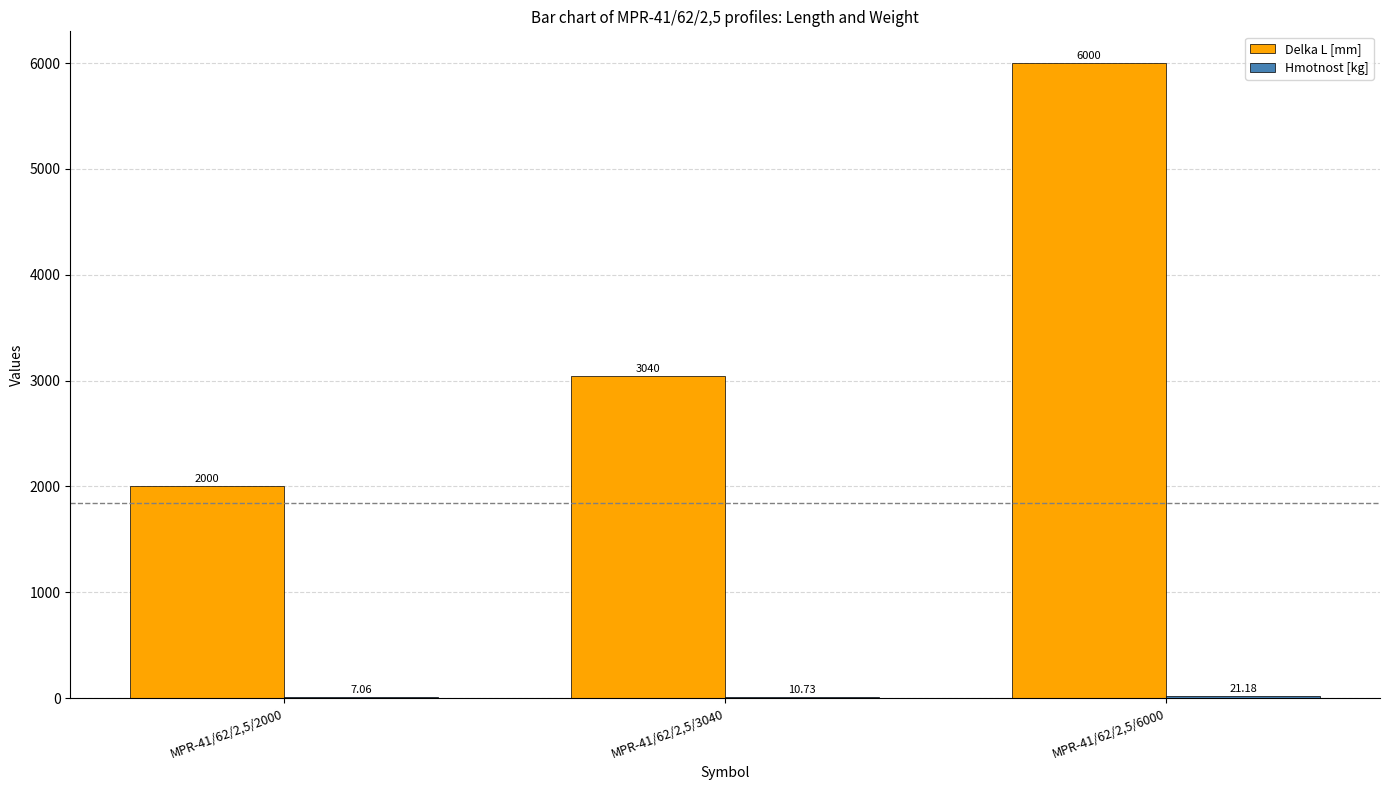

What is the sum of all Delka L [mm] values?

11040.0